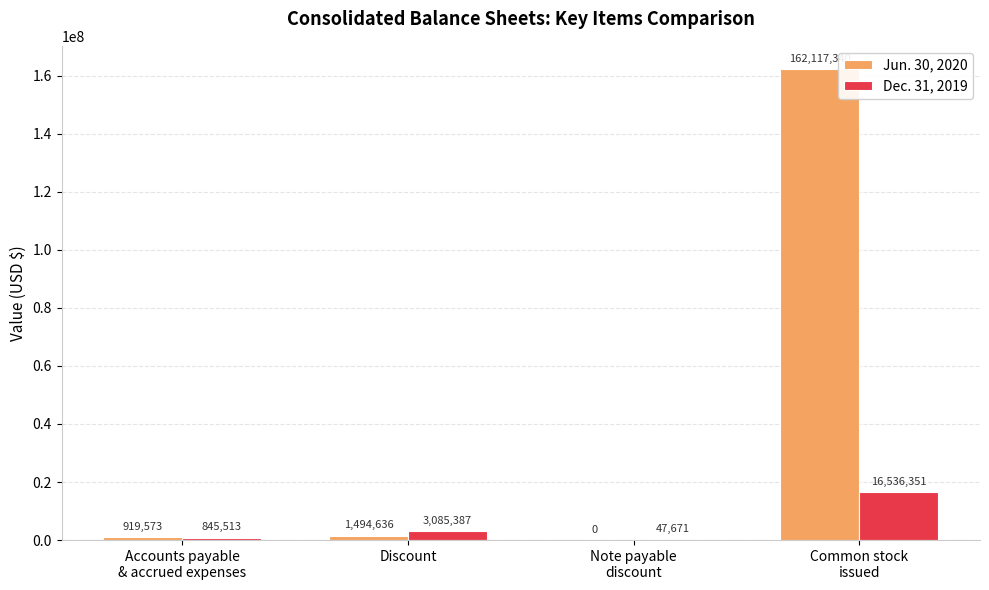

The value of Dec. 31, 2019 at Discount is 3085387. True or false?

True